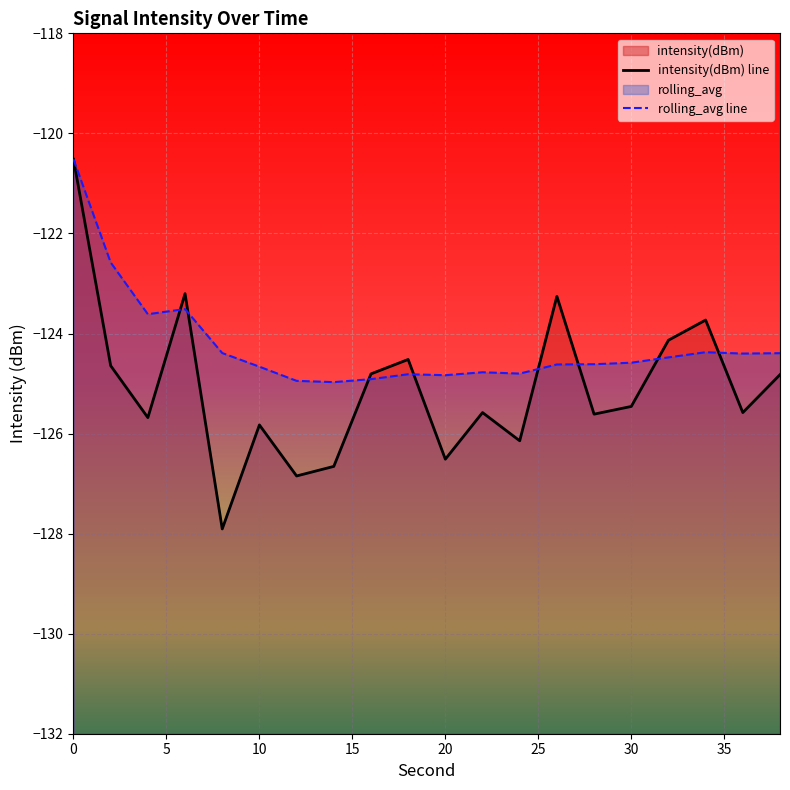

What is the difference between the second highest and second lowest values in the rolling_avg series?

2.4